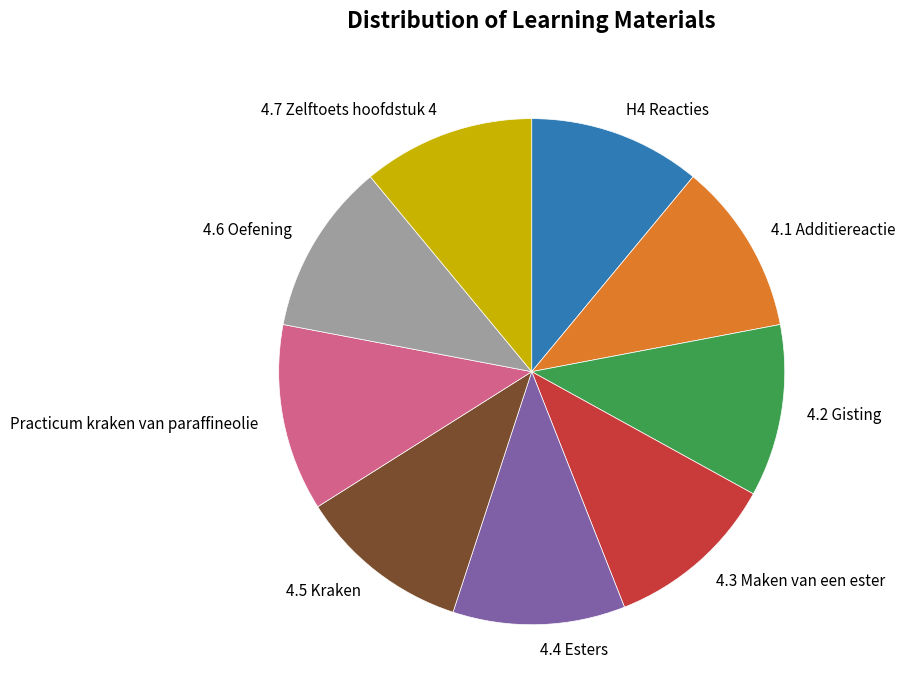

How many segments does this pie chart have?

9